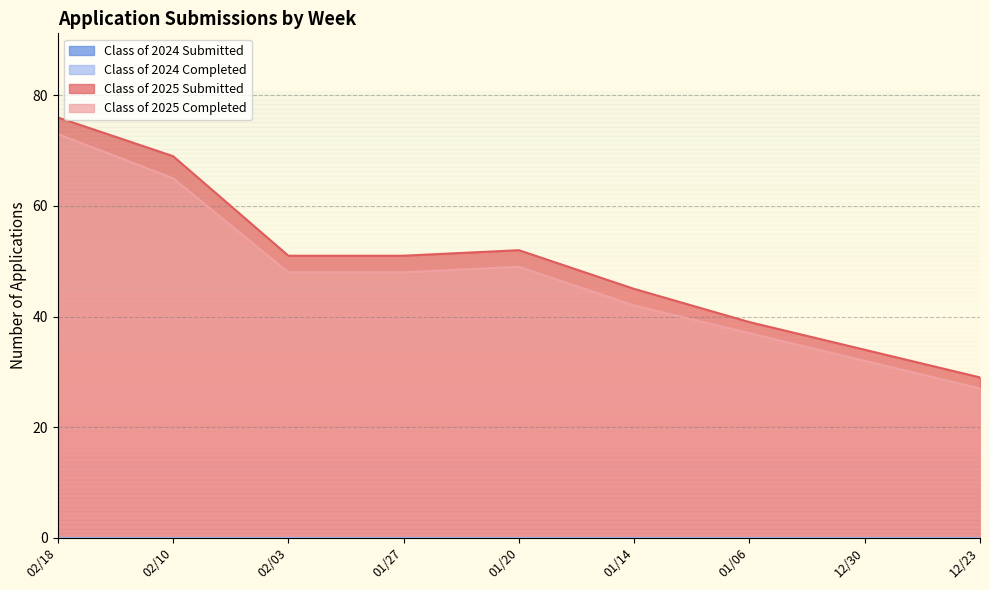

What is the label of the 8th point from the right?

02/10